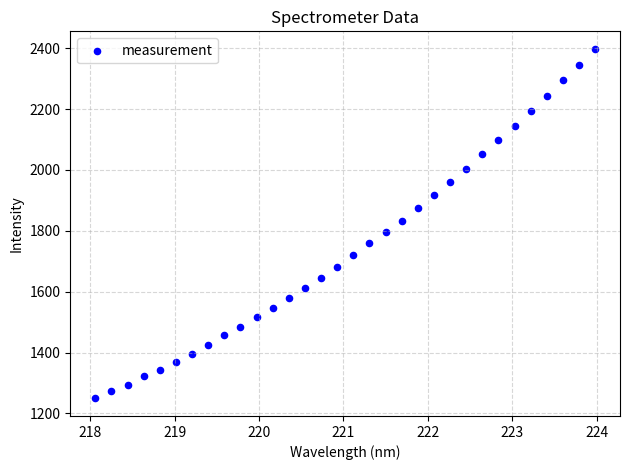

What is the range of Y values (max minus min)?

1148.9